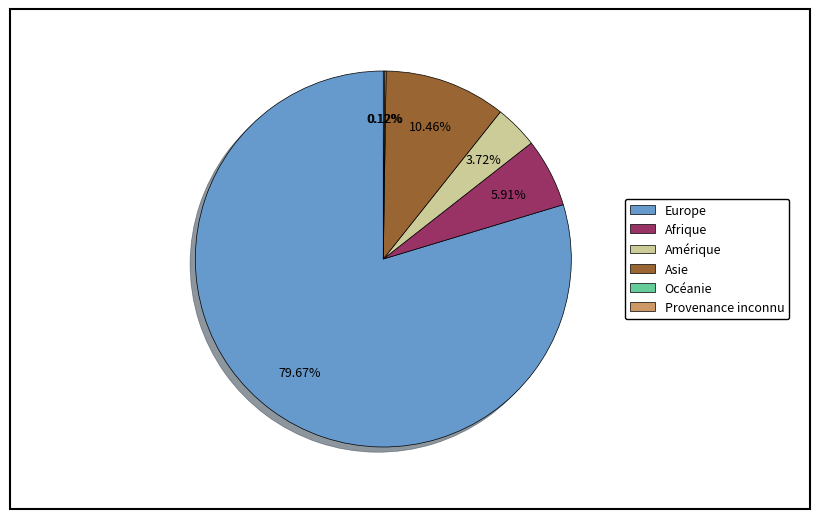

Is it true that Amérique is 4% of the pie?

True